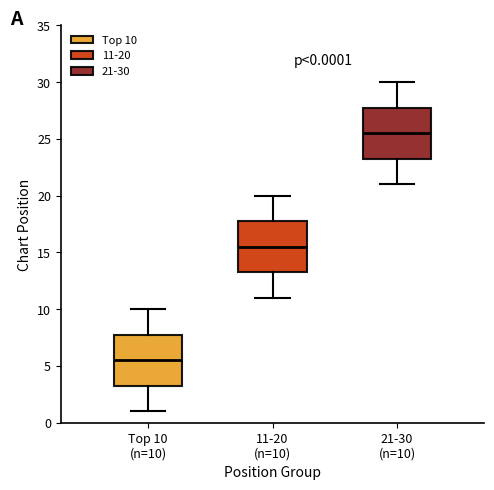

Which box has the lowest median line?

Top 10 (n=10)